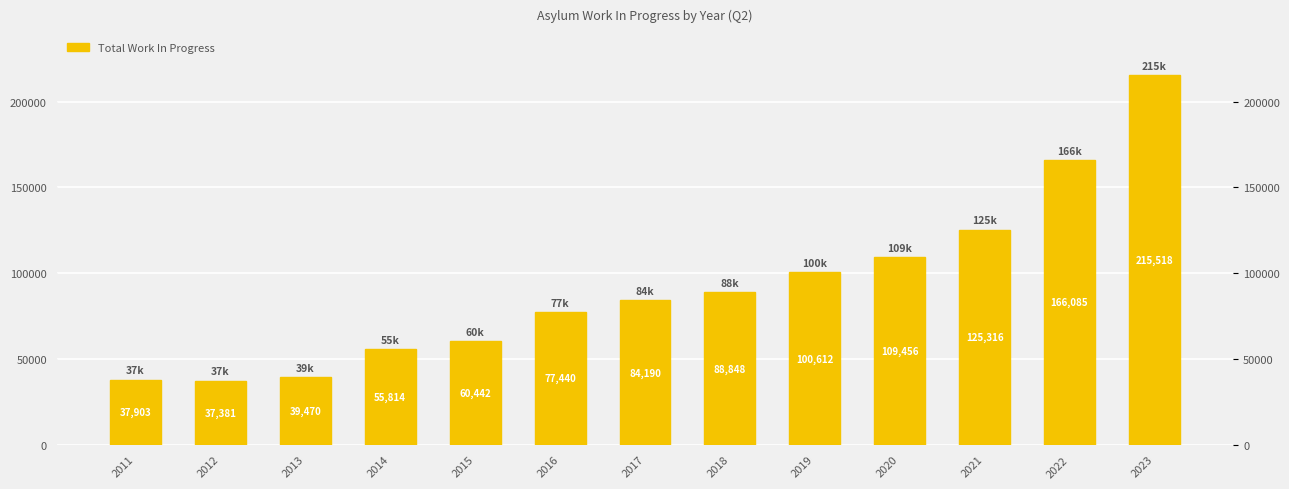

How many bars are there in total?

13